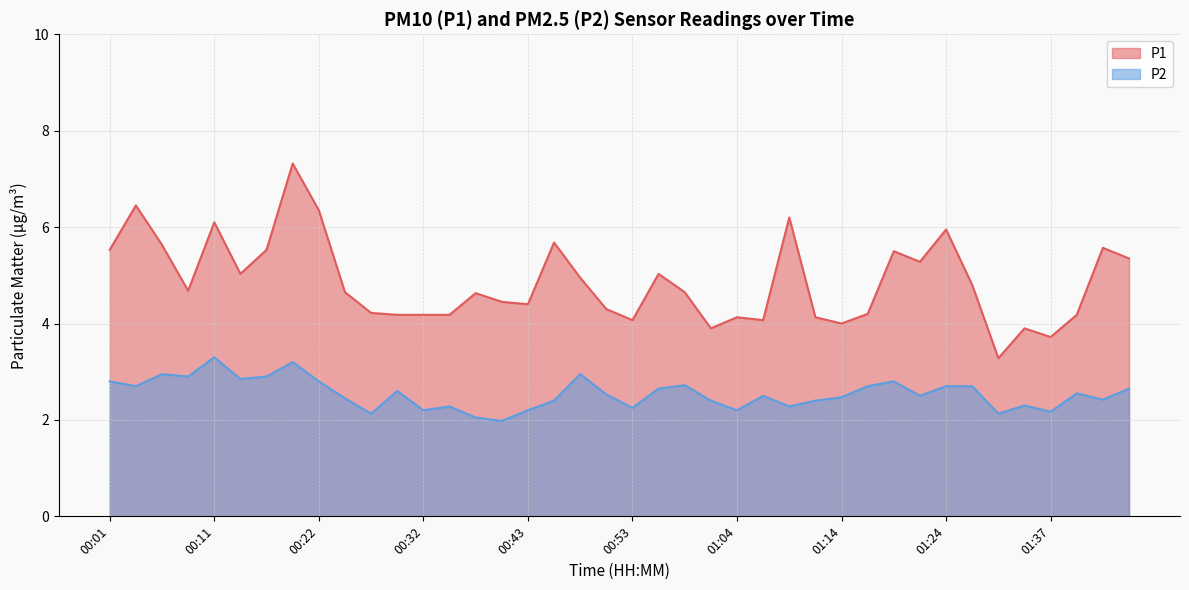

Reading left to right, extract all data points from this chart.

P1: 5.5	6.5	5.6	4.7	6.1	5.0	5.5	7.3	6.3	4.7	4.2	4.2	4.2	4.2	4.6	4.5	4.4	5.7	5.0	4.3	4.1	5.0	4.7	3.9	4.1	4.1	6.2	4.1	4.0	4.2	5.5	5.3	6.0	4.8	3.3	3.9	3.7	4.2	5.6	5.3
P2: 2.8	2.7	3.0	2.9	3.3	2.9	2.9	3.2	2.8	2.5	2.1	2.6	2.2	2.3	2.0	2.0	2.2	2.4	3.0	2.5	2.2	2.6	2.7	2.4	2.2	2.5	2.3	2.4	2.5	2.7	2.8	2.5	2.7	2.7	2.1	2.3	2.2	2.5	2.4	2.6